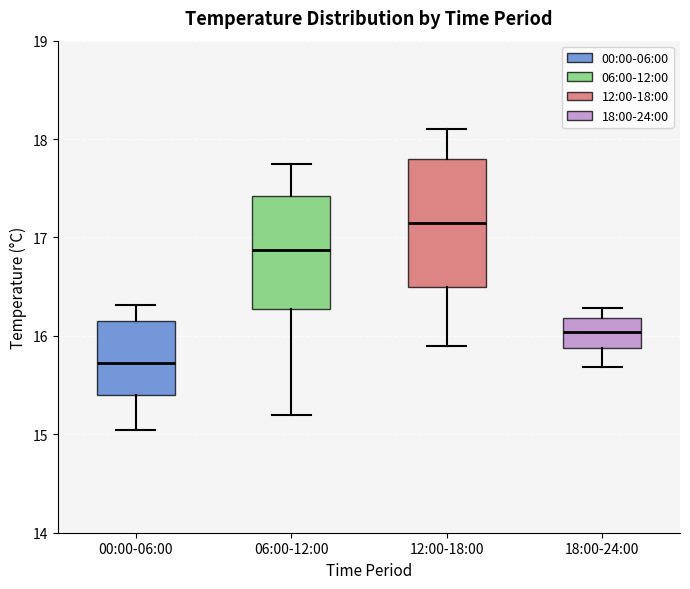

Reading left to right, read every box against the y-axis: the position of its median line, the range the box covers, and the ends of its whiskers. The values are not printed on the chart, so give them approximately, as read against the axis.

00:00-06:00: median 15.7, box 15.4 to 16.2, whiskers 15.0 to 16.3
06:00-12:00: median 16.9, box 16.3 to 17.4, whiskers 15.2 to 17.8
12:00-18:00: median 17.2, box 16.5 to 17.8, whiskers 15.9 to 18.1
18:00-24:00: median 16.0, box 15.9 to 16.2, whiskers 15.7 to 16.3